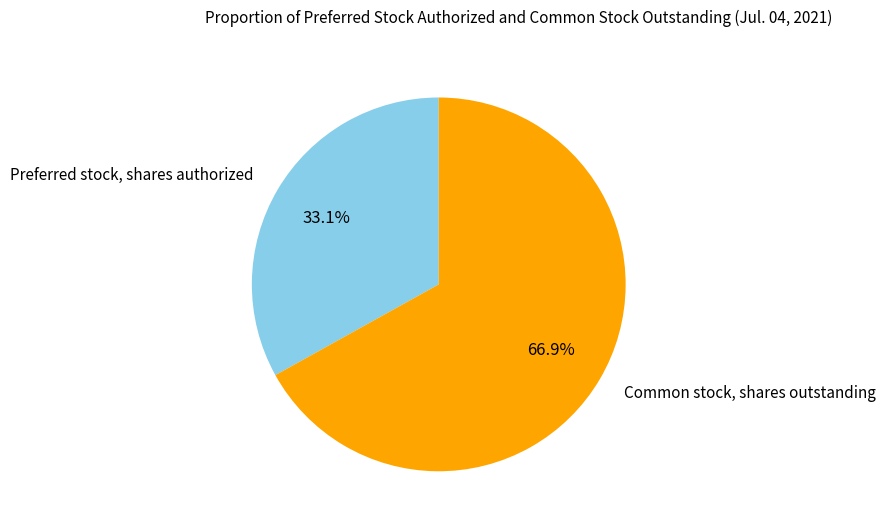

Is there any slice that represents more than half of the pie?

Yes